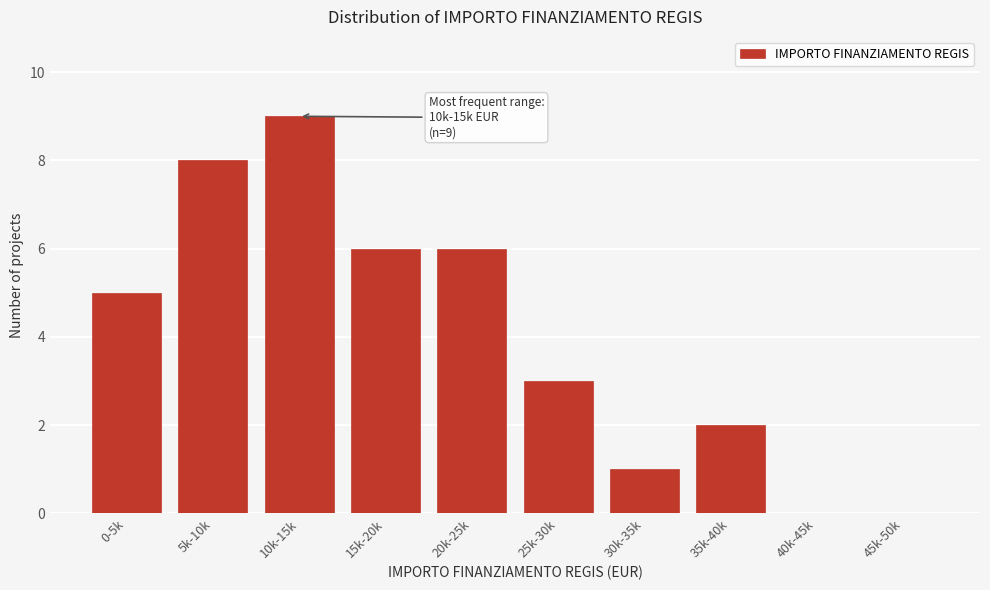

Reading right to left, extract all data points from this chart.

45k-50k=0	40k-45k=0	35k-40k=2	30k-35k=1	25k-30k=3	20k-25k=6	15k-20k=6	10k-15k=9	5k-10k=8	0-5k=5